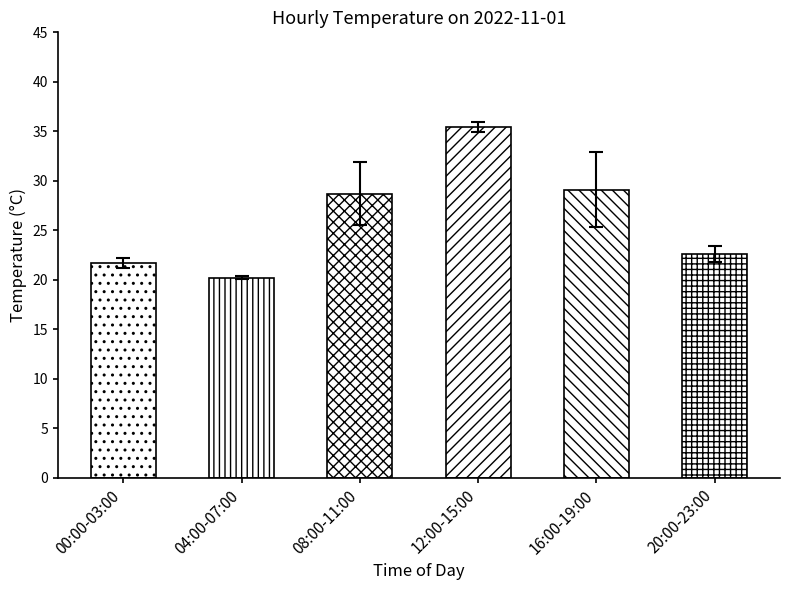

At which label is the value closest to 27?

08:00-11:00